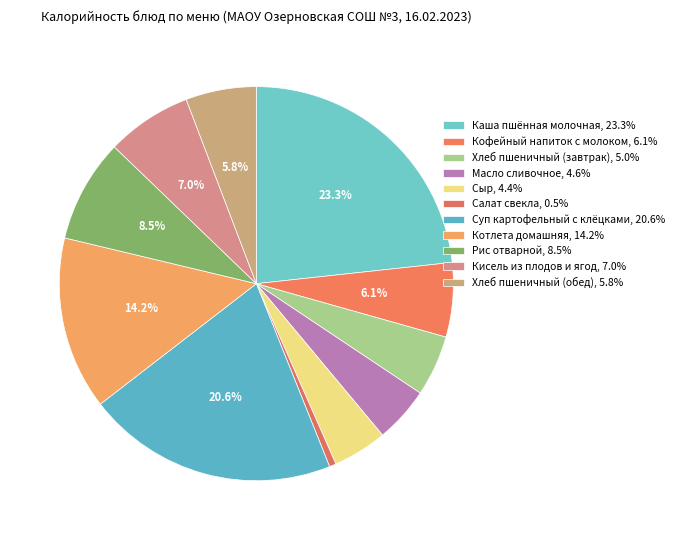

What portion of the pie excludes Рис отварной?

91.5%